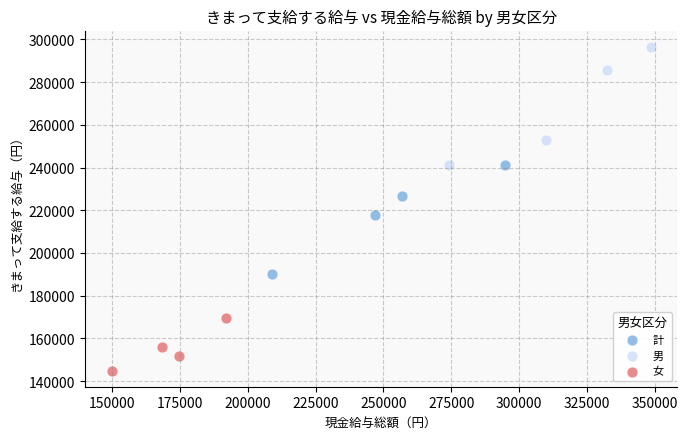

Which series reaches the maximum Y coordinate?

男